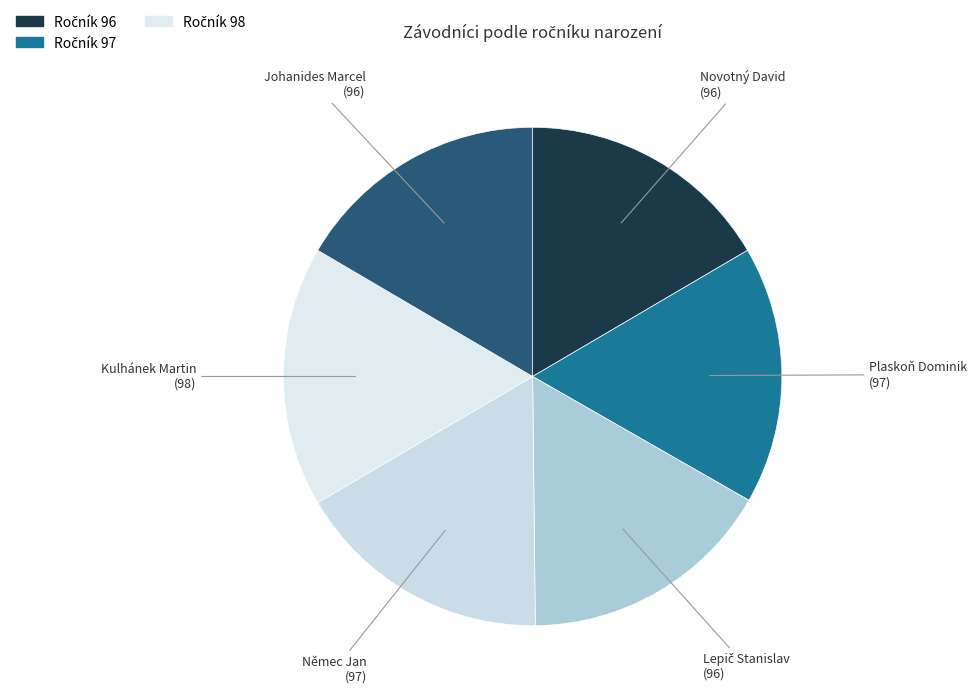

How many segments does this pie chart have?

6